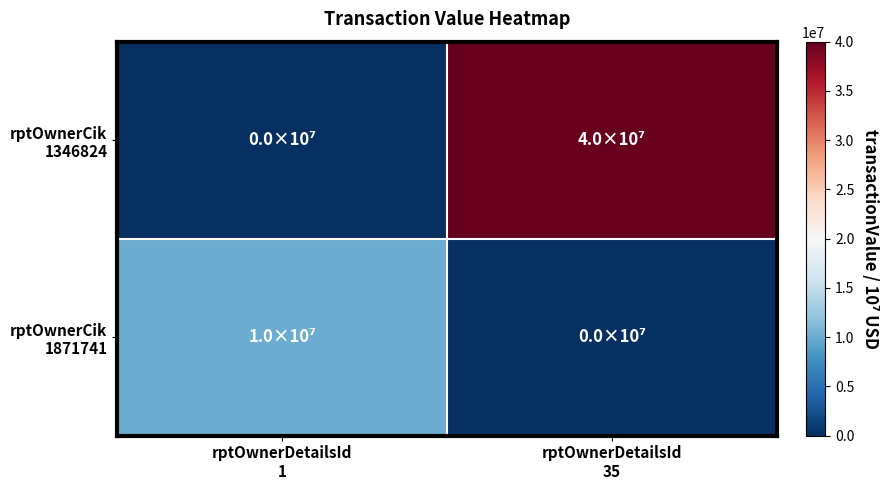

What is the spread (max minus min) of values at rptOwnerDetailsId
35?

40000000